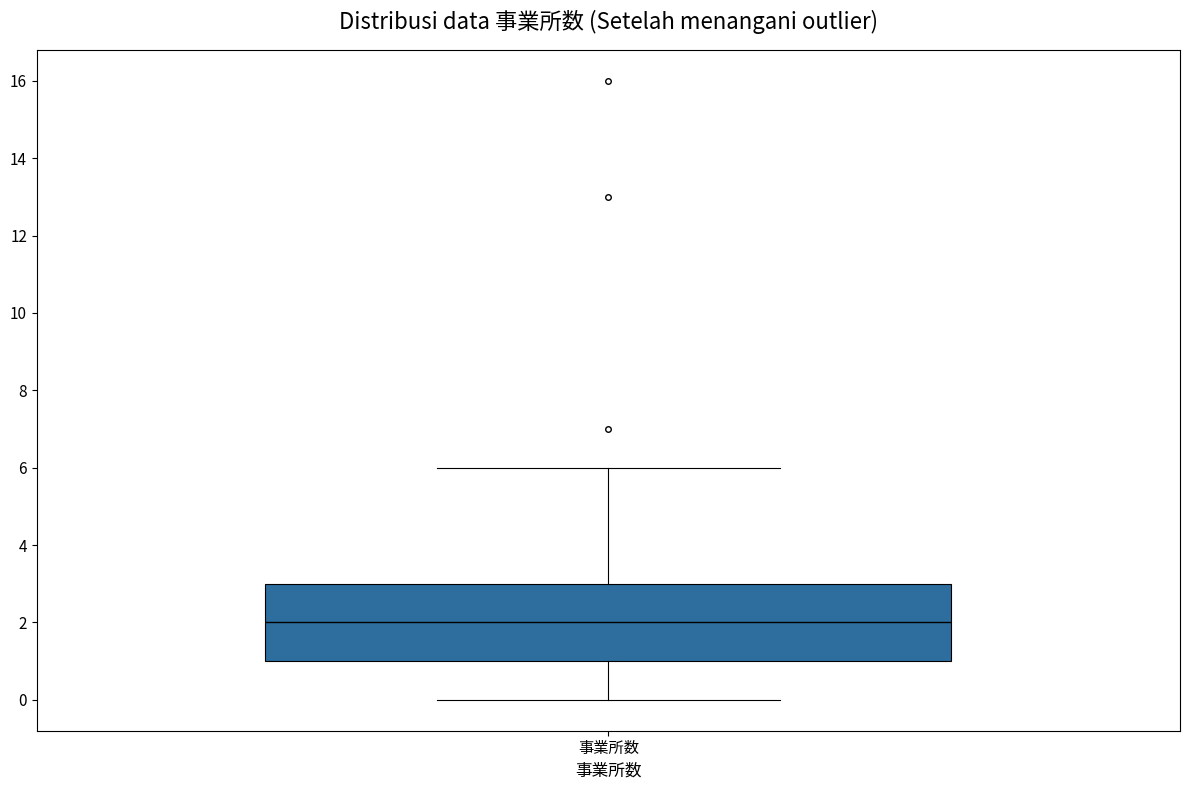

Read this box plot against the y-axis: the position of the median line, the range covered by the box, and the ends of both whiskers. The values are not printed on the chart, so give them approximately, as read against the axis.

median 2, box 1 to 3, whiskers 0 to 6